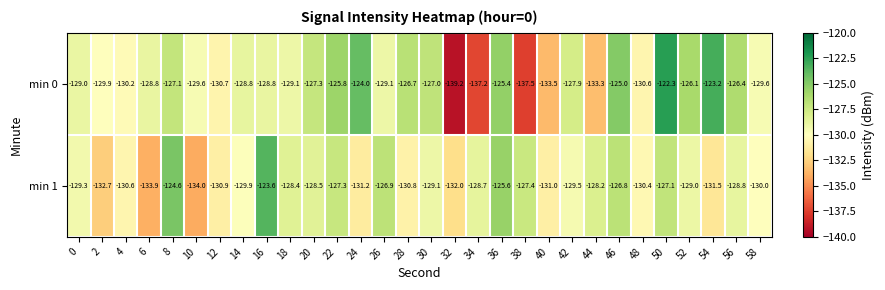

What is the difference between the highest and lowest values at 14?

1.1